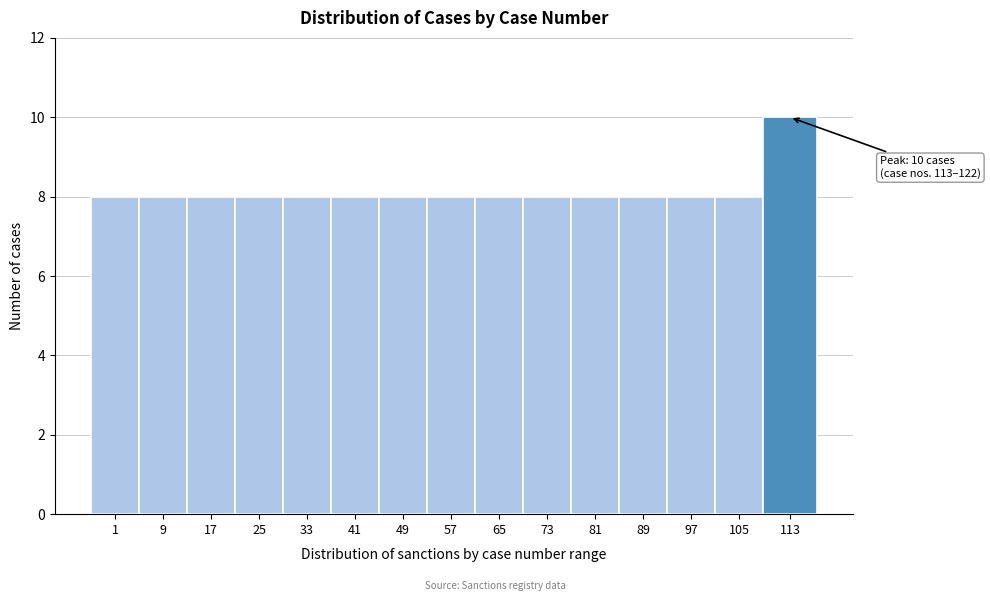

Reading left to right, extract all data points from this chart.

1=8	9=8	17=8	25=8	33=8	41=8	49=8	57=8	65=8	73=8	81=8	89=8	97=8	105=8	113=10